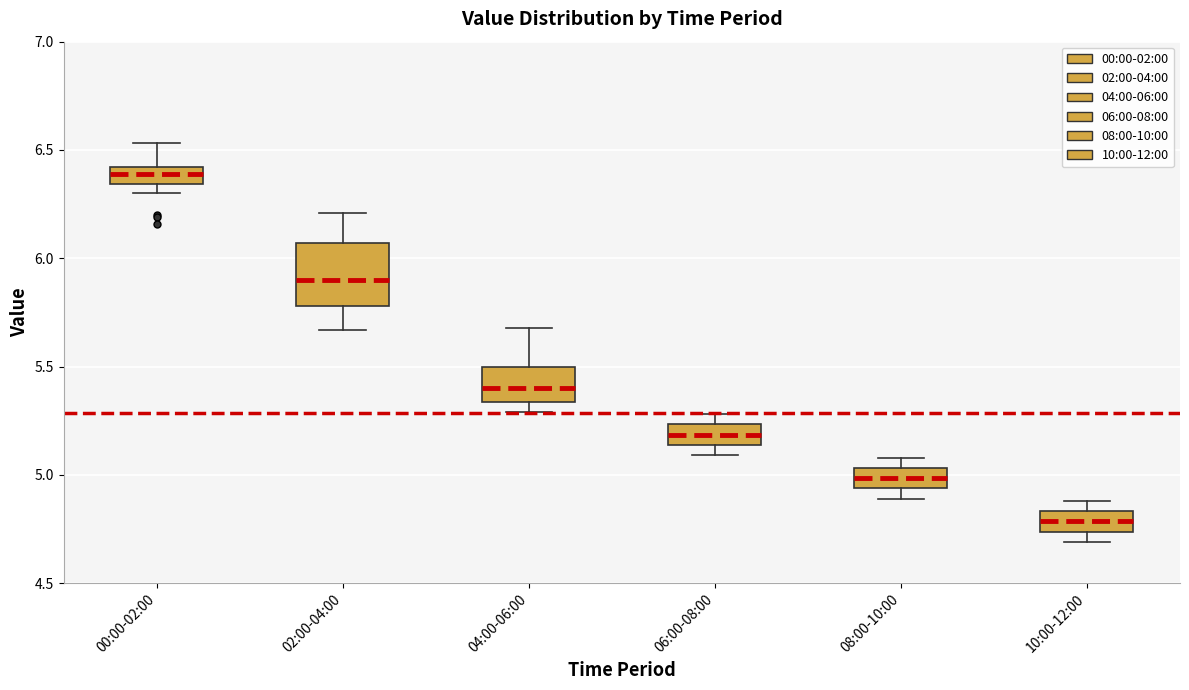

Reading left to right, transcribe this box plot: for each box, give where its median line is, the range the box spans, and where its two whiskers end, as read against the y-axis. The values are not printed on the chart, so give them approximately, as read against the axis.

00:00-02:00: median 6.40 (inside the box), box 6.35 to 6.40, whiskers 6.30 to 6.55
02:00-04:00: median 5.90, box 5.80 to 6.05, whiskers 5.65 to 6.20
04:00-06:00: median 5.40, box 5.35 to 5.50, whiskers 5.30 to 5.70
06:00-08:00: median 5.20, box 5.15 to 5.25, whiskers 5.10 to 5.30
08:00-10:00: median 5.00, box 4.95 to 5.05, whiskers 4.90 to 5.10
10:00-12:00: median 4.80, box 4.75 to 4.85, whiskers 4.70 to 4.90